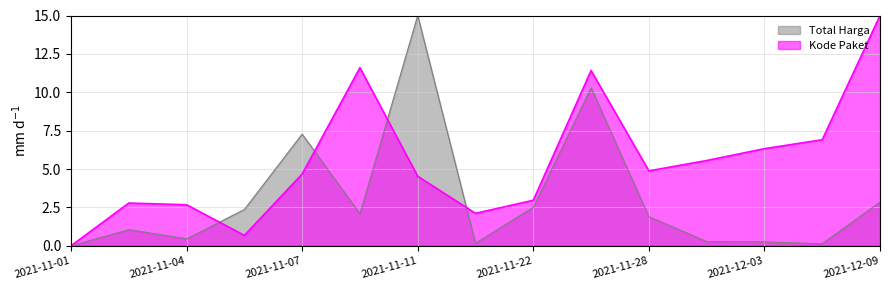

Count the number of data series in this chart.

2